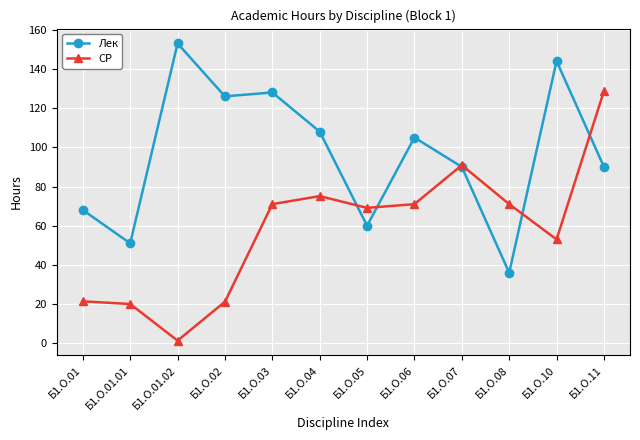

Which series has the largest total across all categories?

Лек